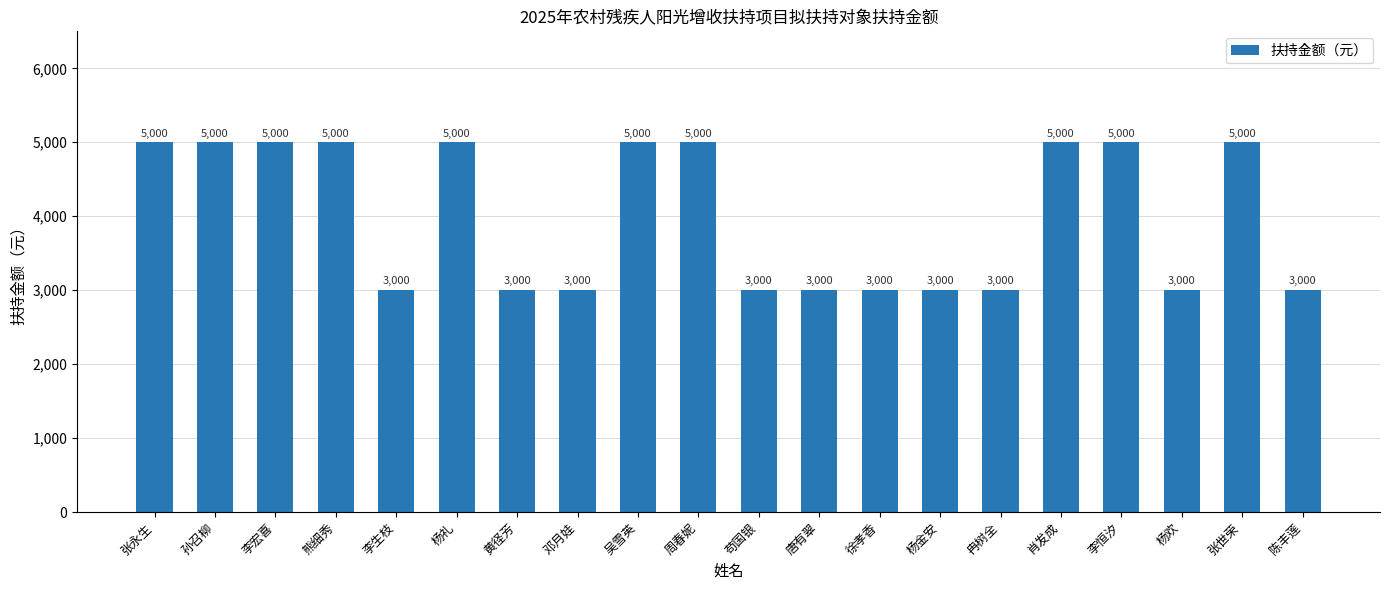

What is the average value?

4000